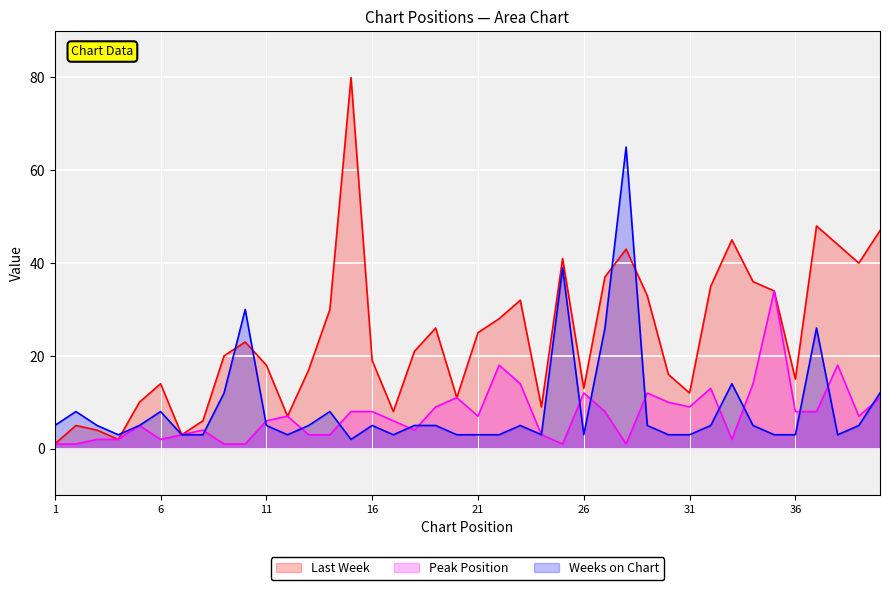

True or false: Last Week and Weeks on Chart intersect in this chart.

True